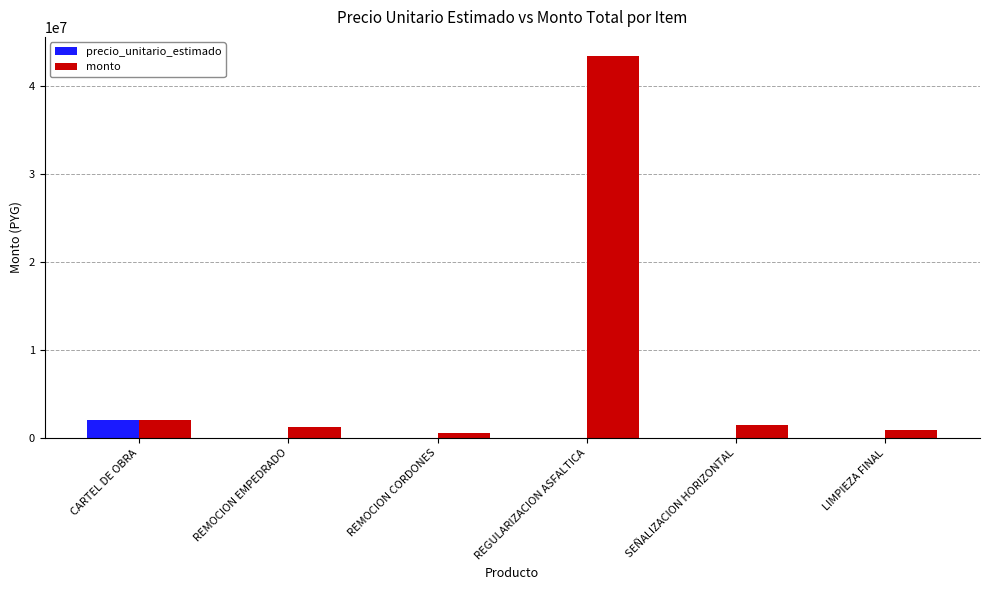

Is it true that precio_unitario_estimado equals 2000000 at CARTEL DE OBRA?

True